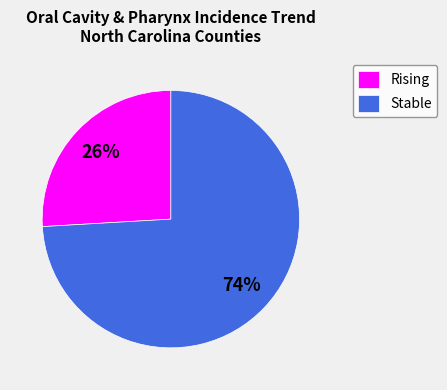

Is there a majority slice in this chart?

Yes